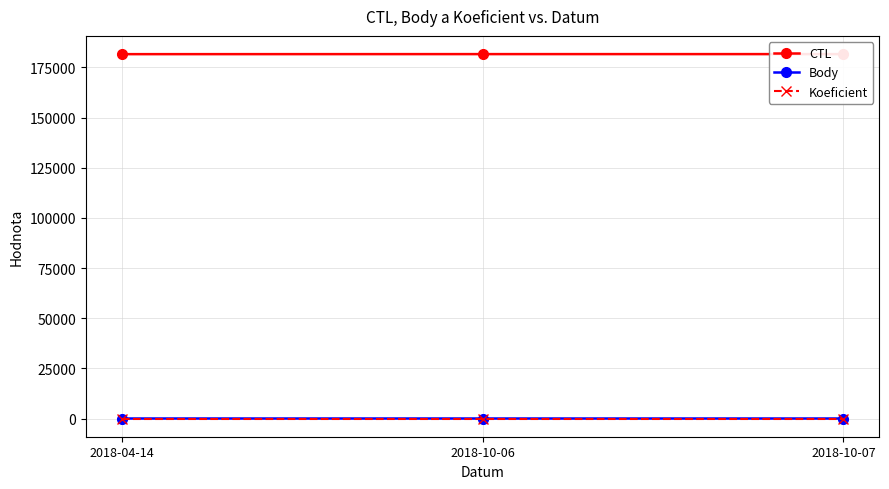

What is the label of the 1st point from the right?

2018-10-07